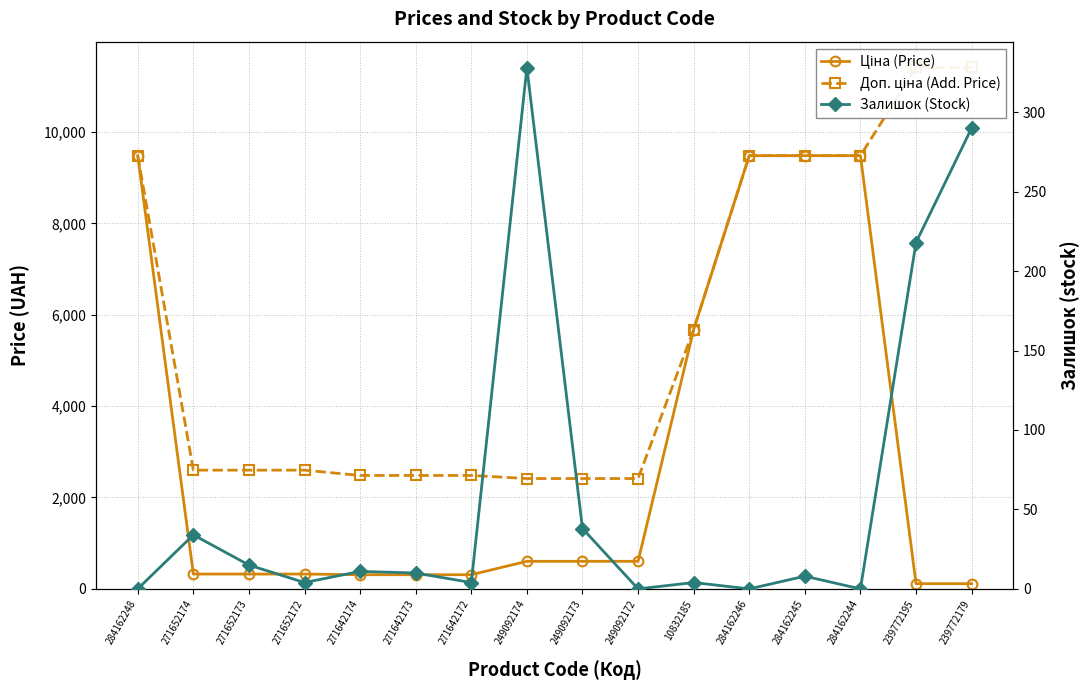

What are all the series names shown in the legend?

Ціна (Price), Доп. ціна (Add. Price), Залишок (Stock)